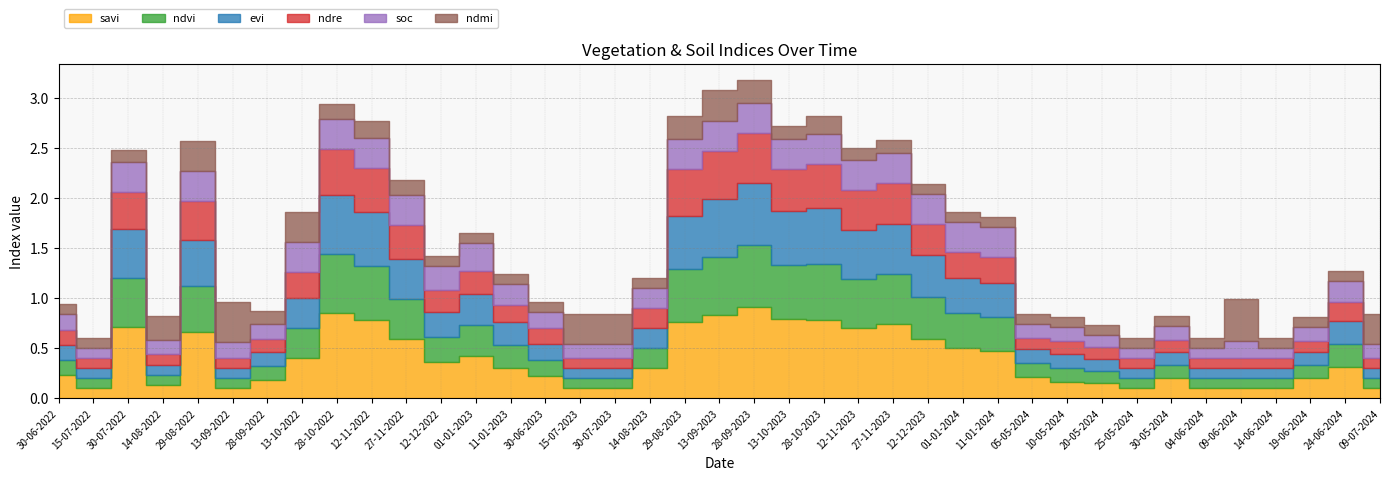

True or false: ndvi has a value of 0.1 at 25-05-2024.

False